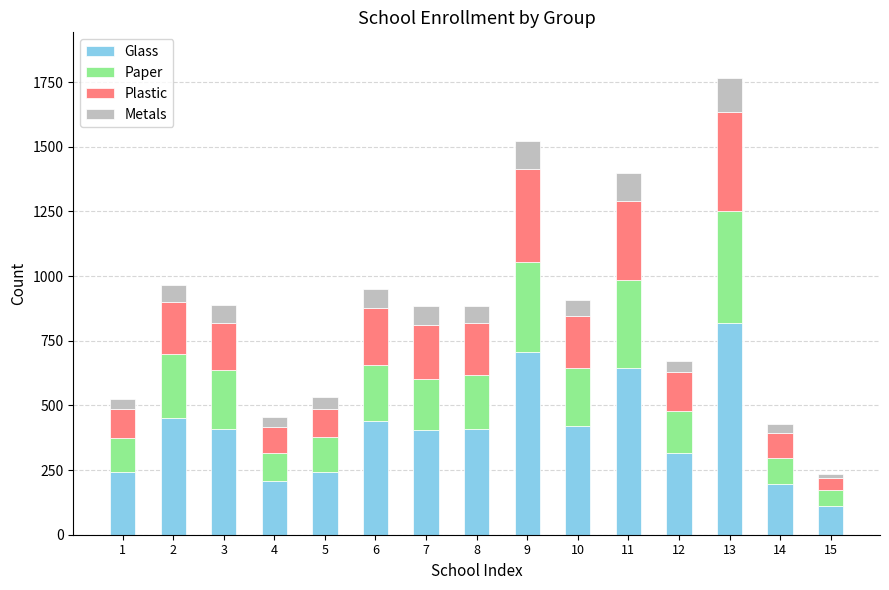

At which category is the sum across all series the highest?

13